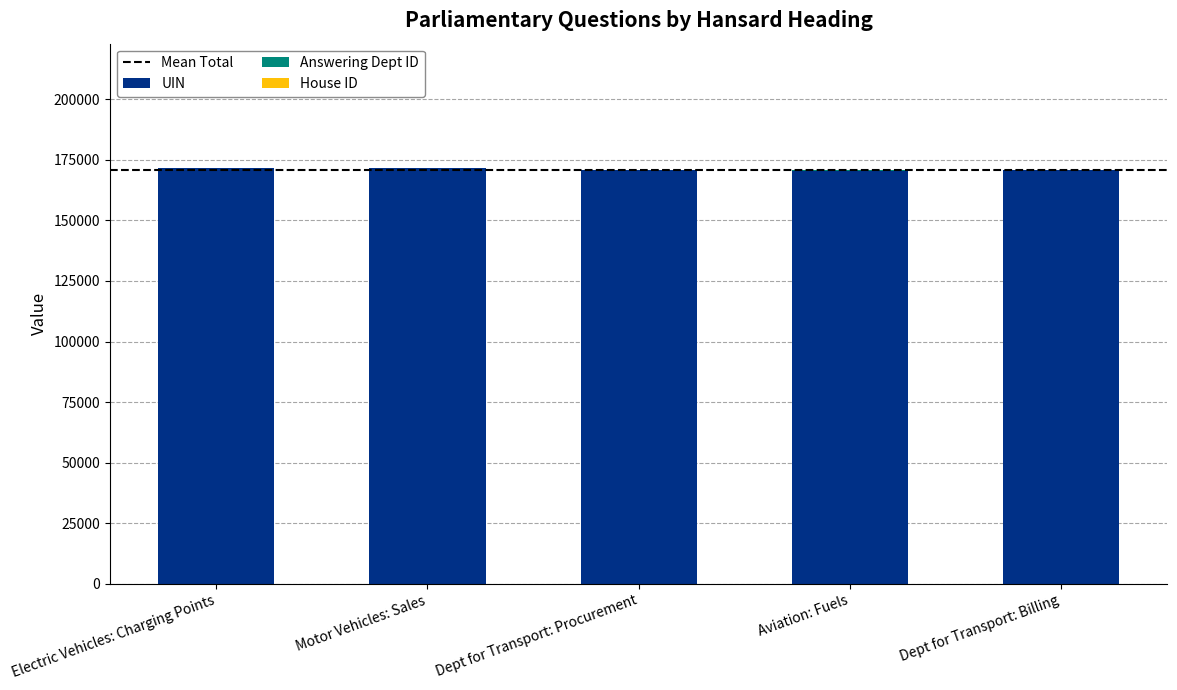

Is it true that UIN equals 170618 at Dept for Transport: Billing?

True